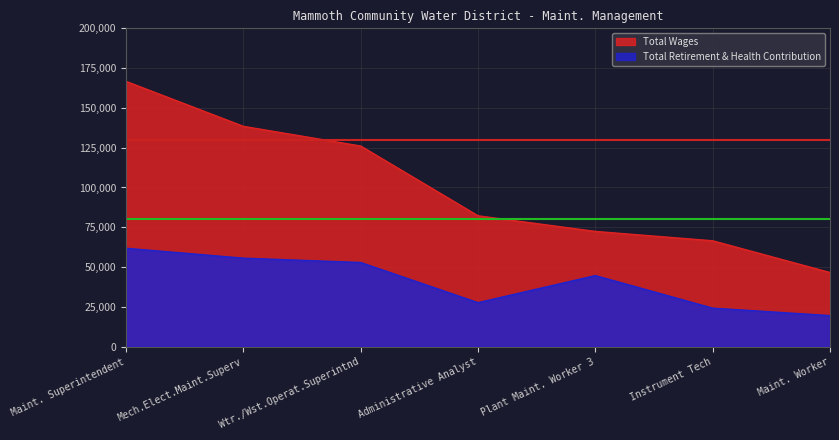

How many values in the Total Retirement & Health Contribution series are below 44653?

3